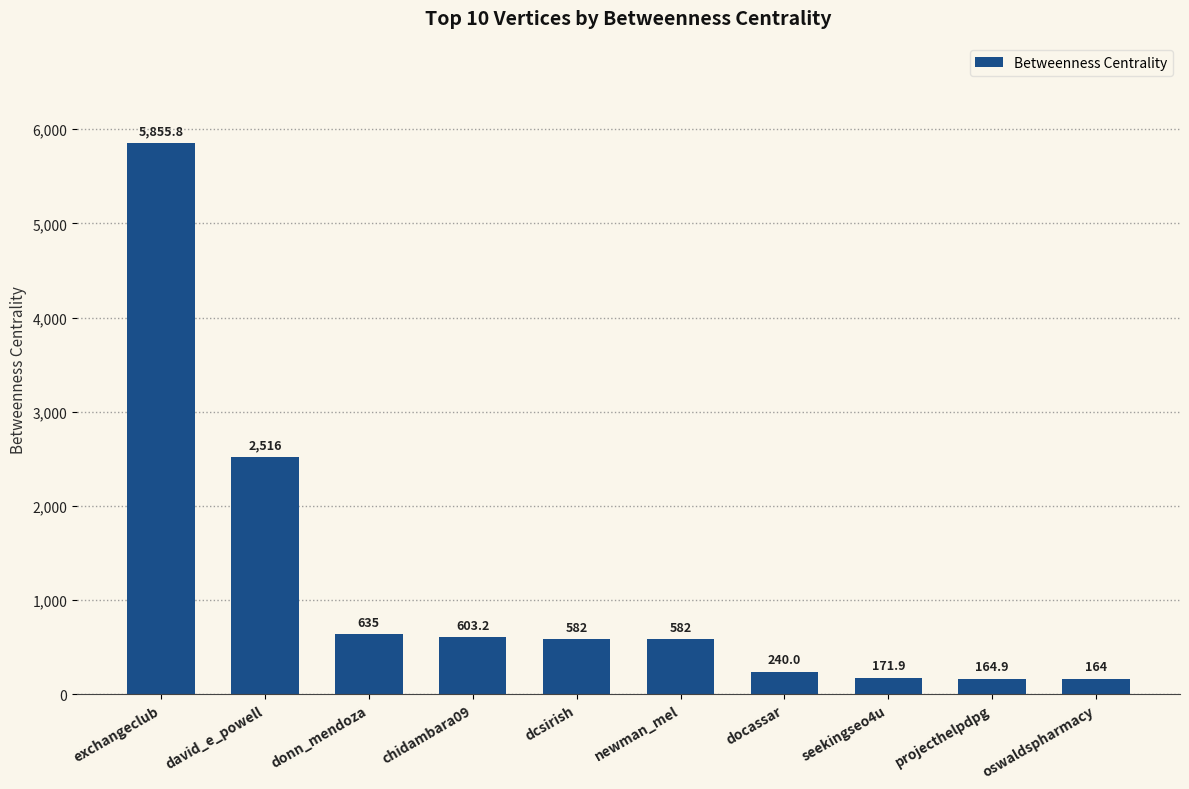

Is it true that the value at dcsirish is 582.0?

True